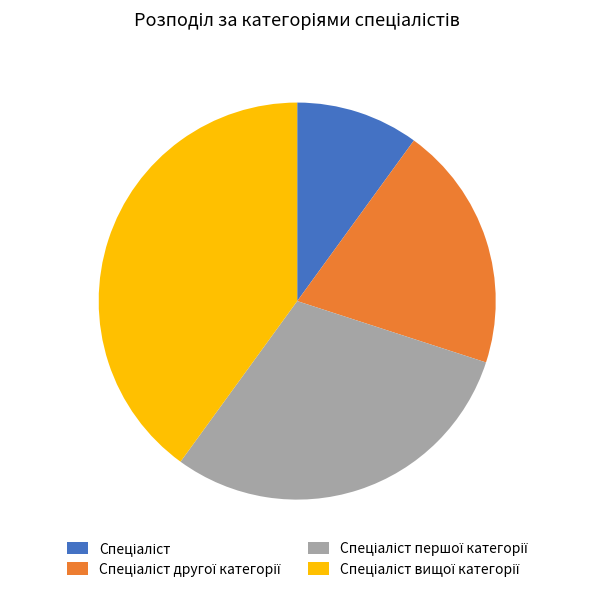

Is there a majority slice in this chart?

No